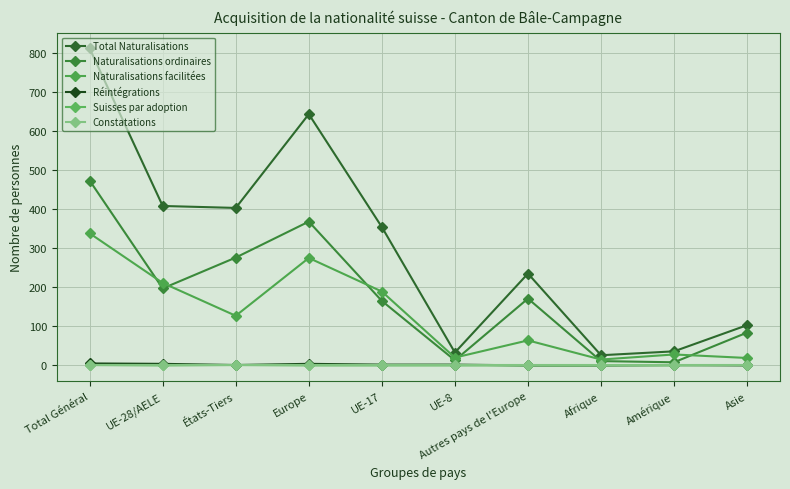

True or false: Total Naturalisations and Naturalisations facilitées intersect in this chart.

False